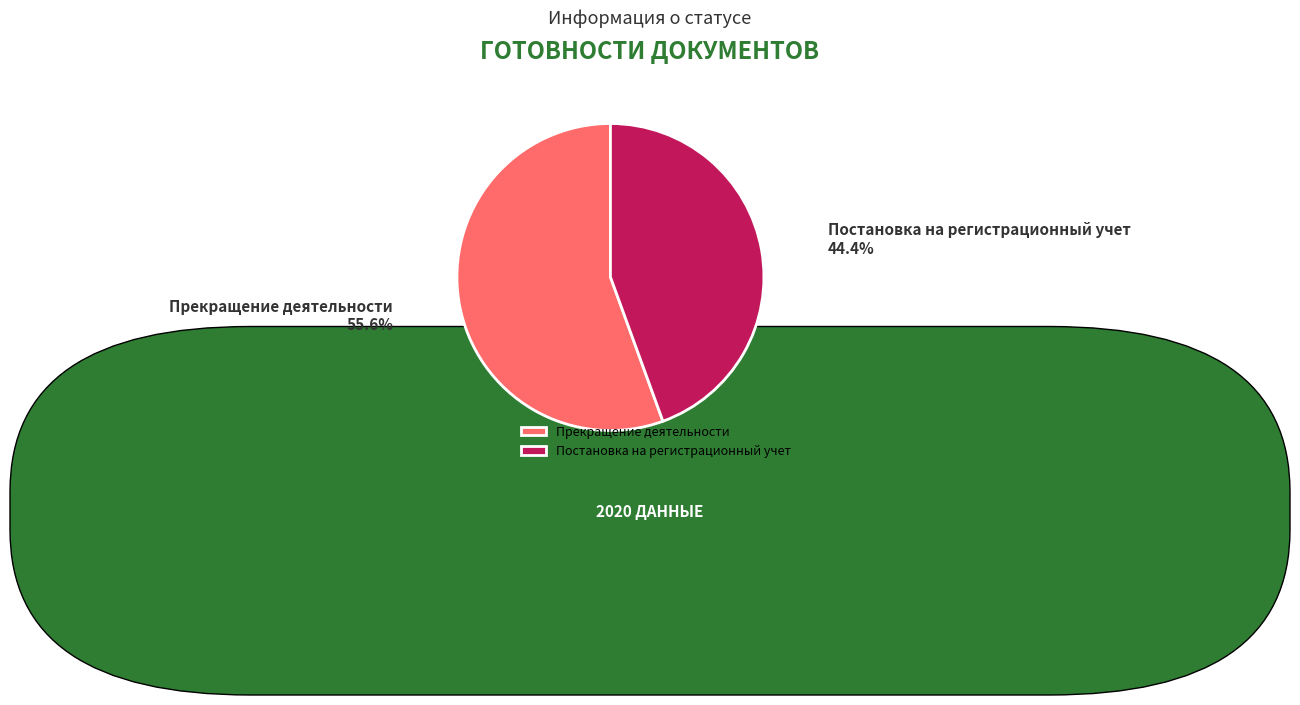

Which slice is the largest?

Прекращение деятельности